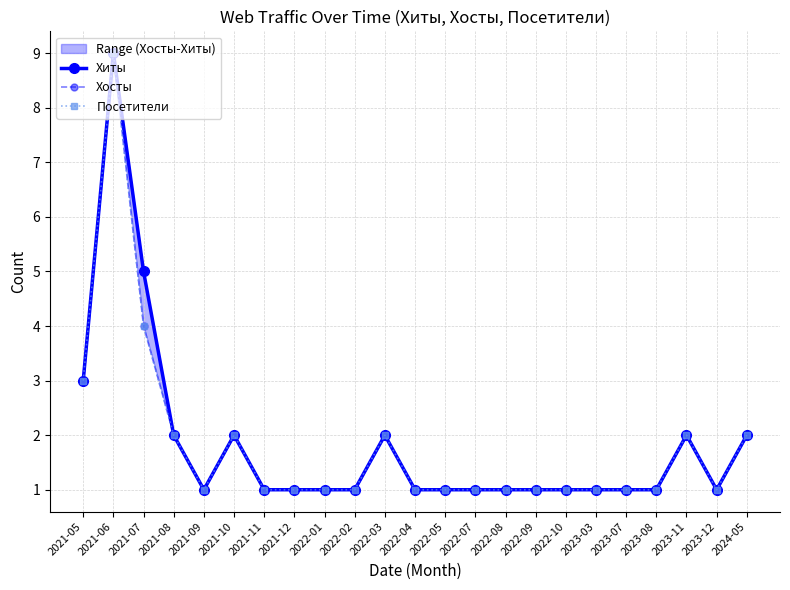

What is the difference between the highest and lowest values at 2021-07?

1